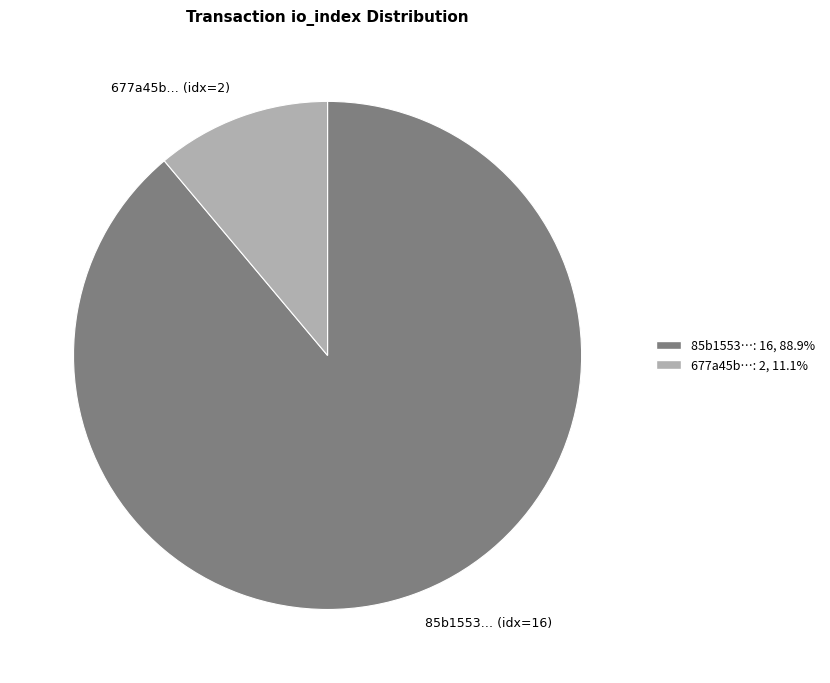

Which has a higher value, 677a45b… (idx=2) or 85b1553… (idx=16)?

85b1553… (idx=16)